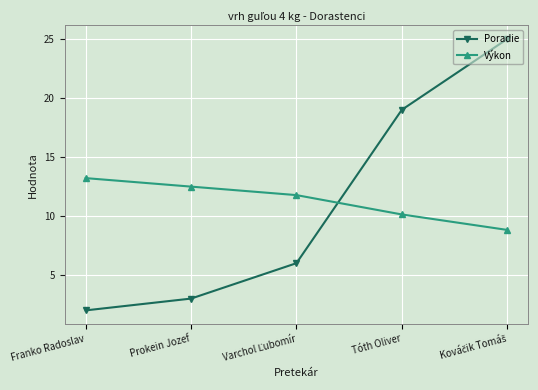

What is the average value of the Poradie series?

11.0